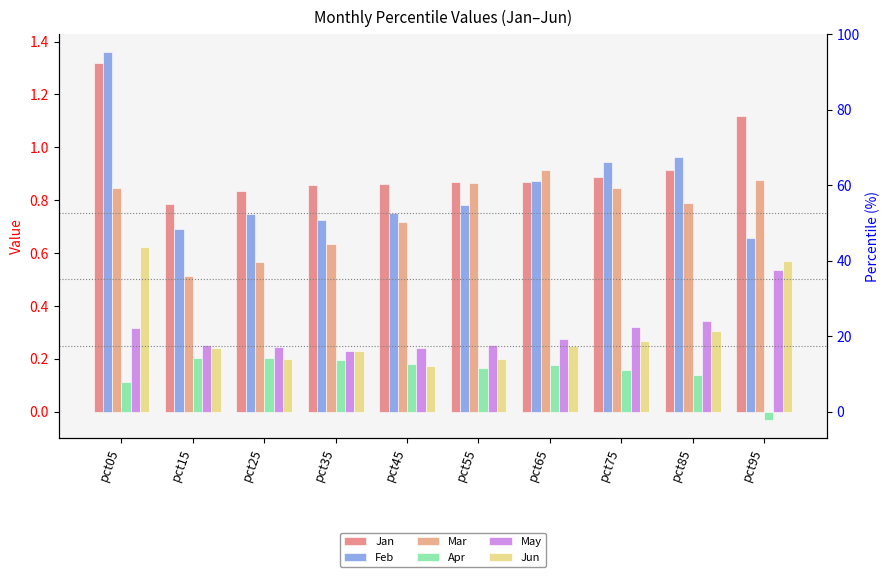

What is the approximate value of Mar at pct45?

0.7